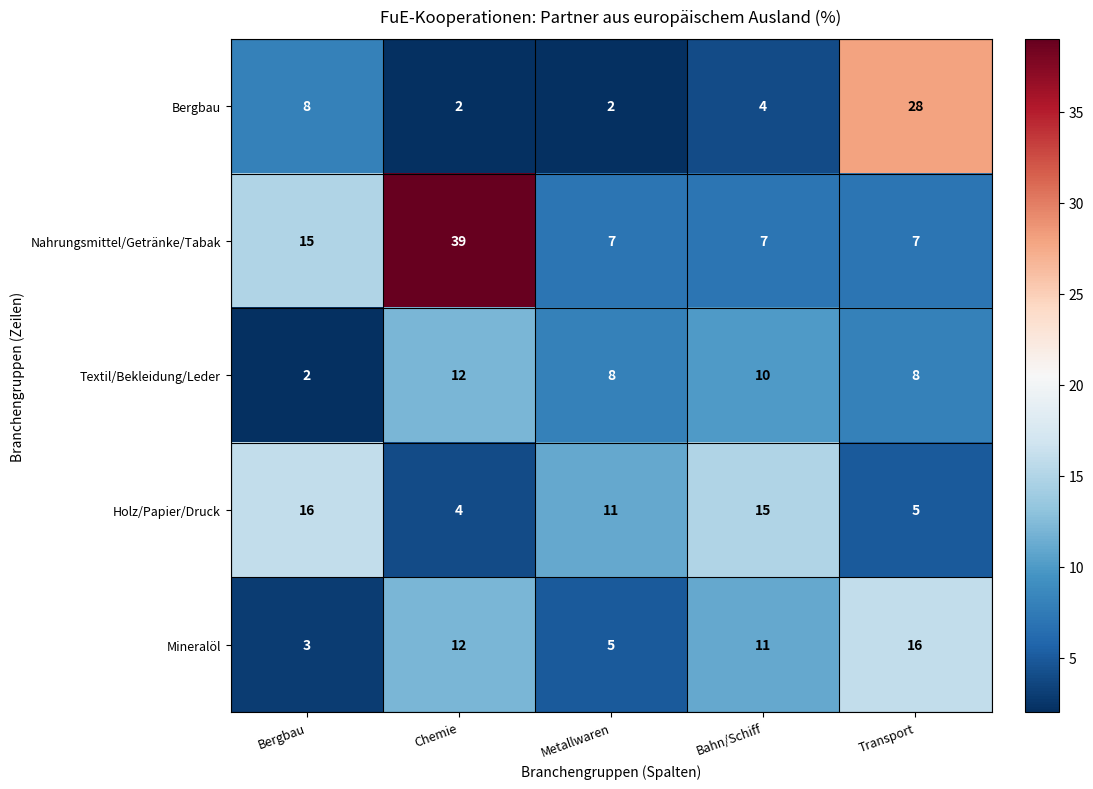

What is the maximum value shown in the chart?

39